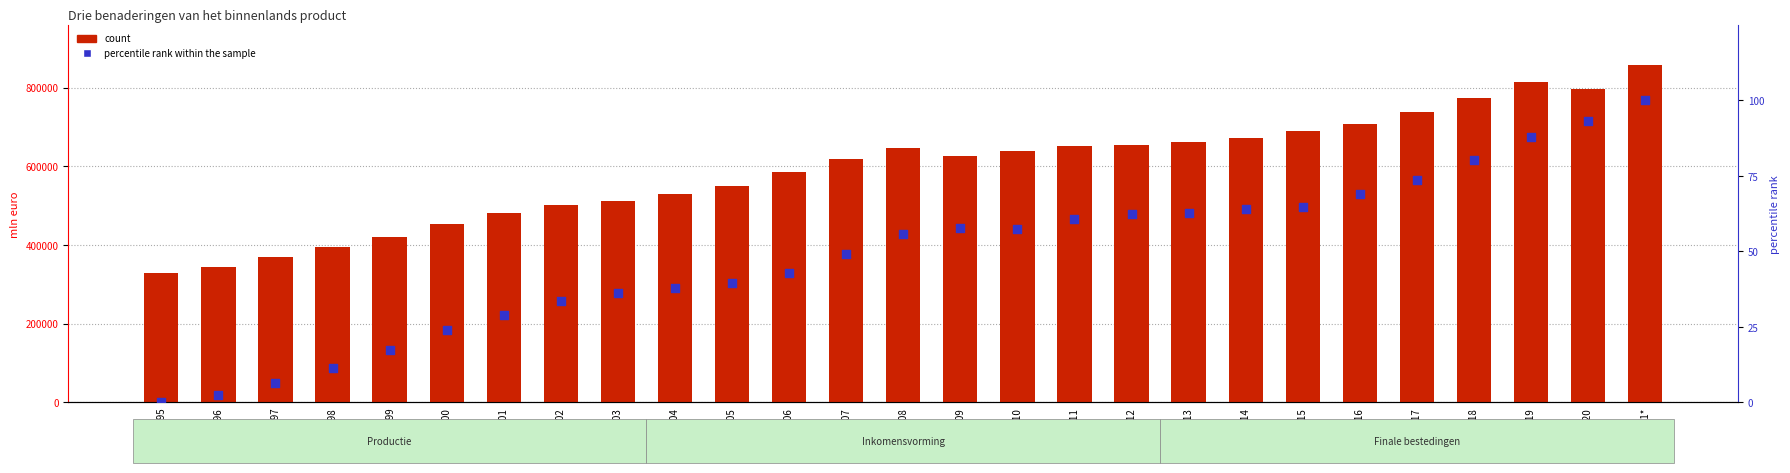

Which series has the largest total across all categories?

count